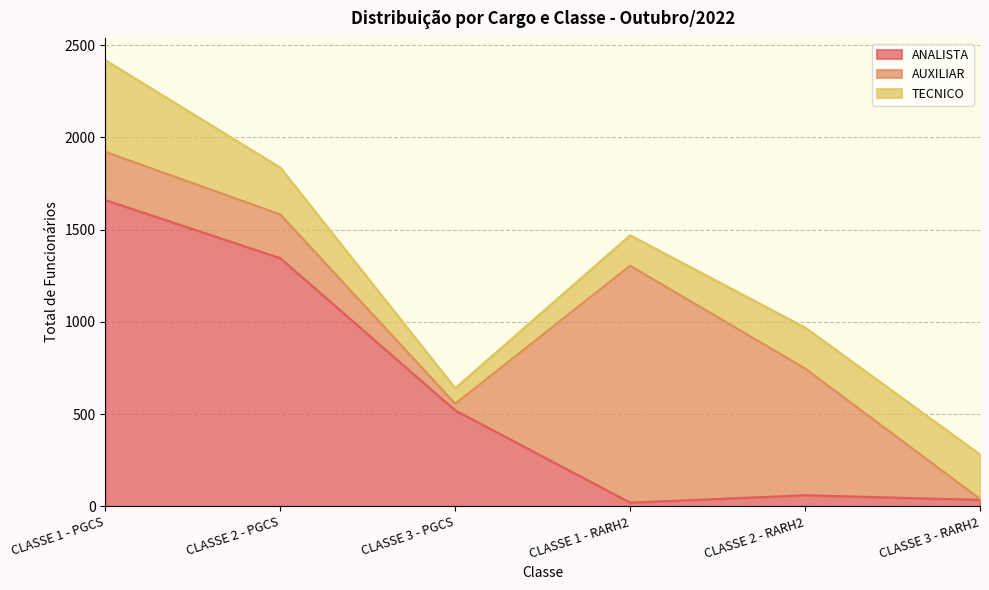

Is it true that TECNICO equals 241 at CLASSE 3 - RARH2?

True